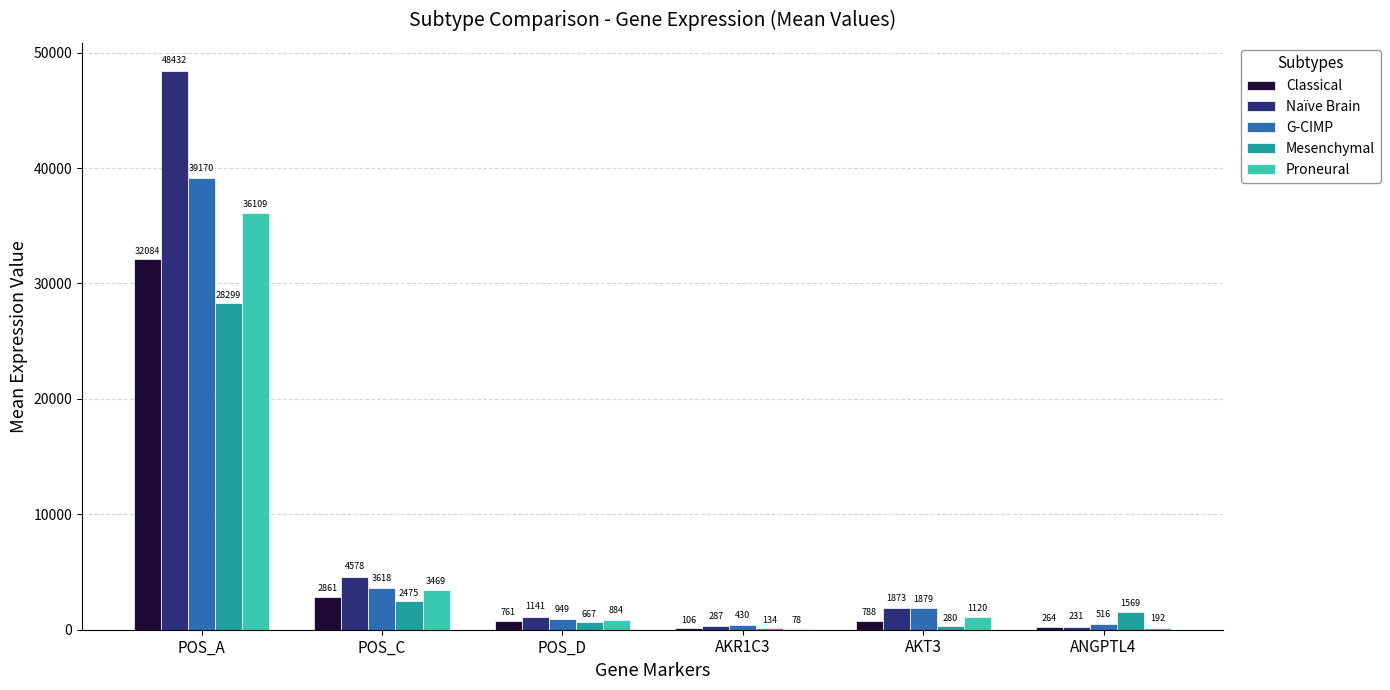

Which category has the highest value in the Proneural series?

POS_A